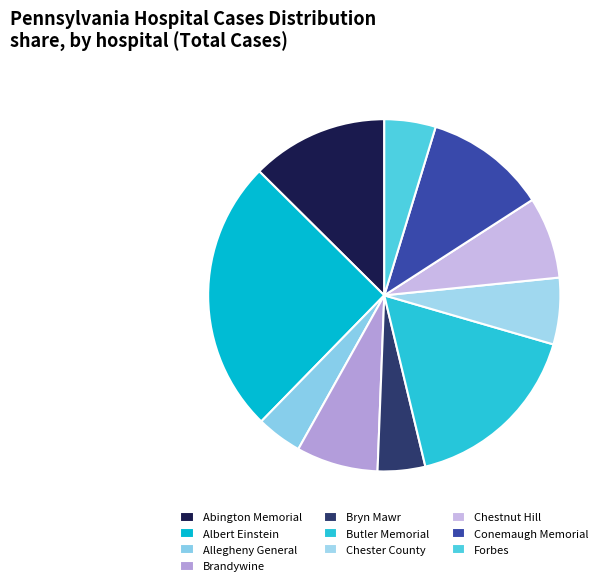

Is there a majority slice in this chart?

No